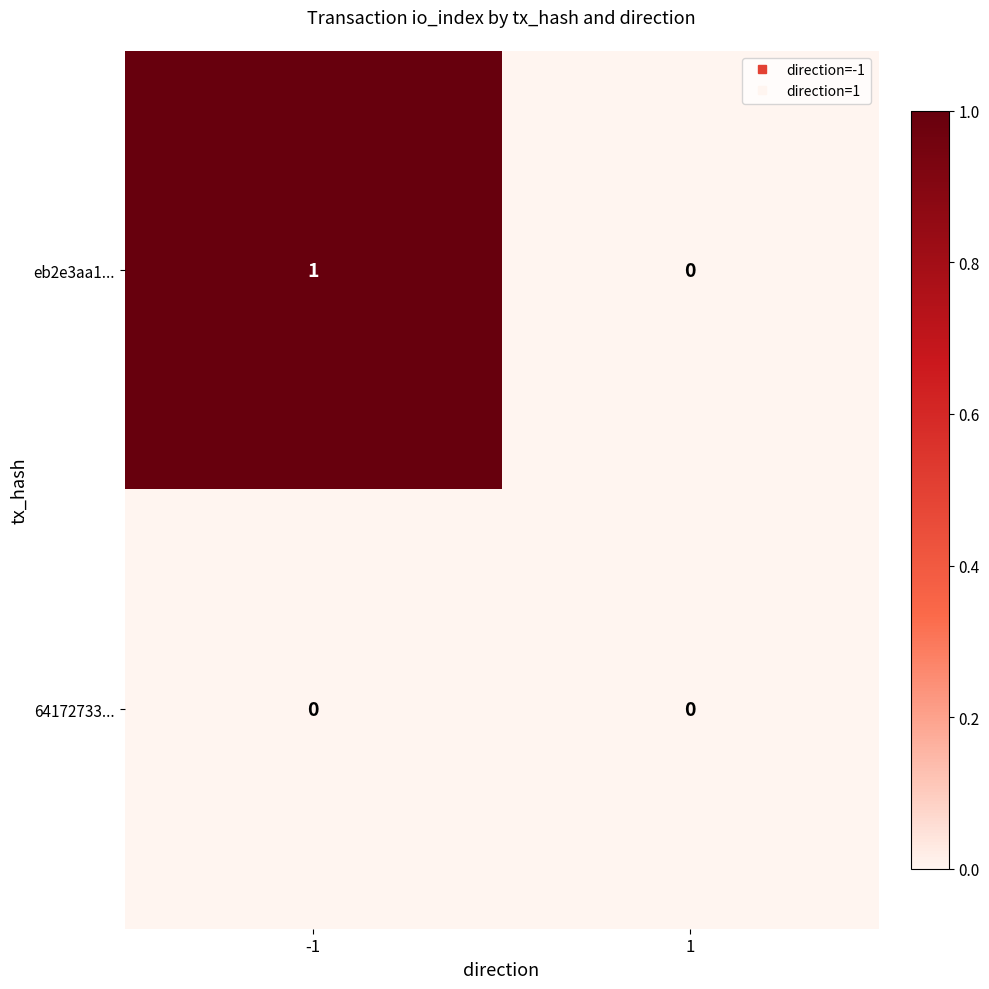

The eb2e3aa1... series shows 0 at 1. True or false?

True